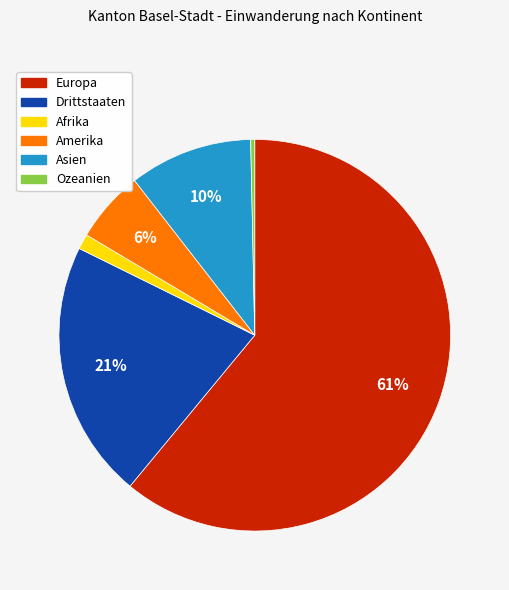

How many slices are in this pie chart?

6